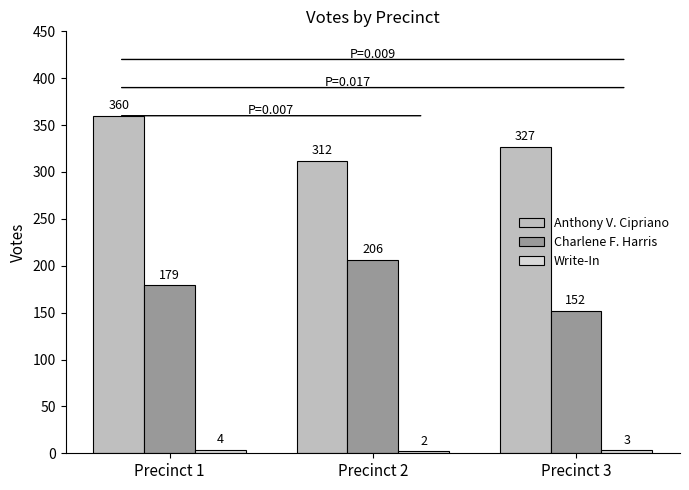

List the labels in order of Charlene F. Harris value, largest first.

Precinct 2, Precinct 1, Precinct 3